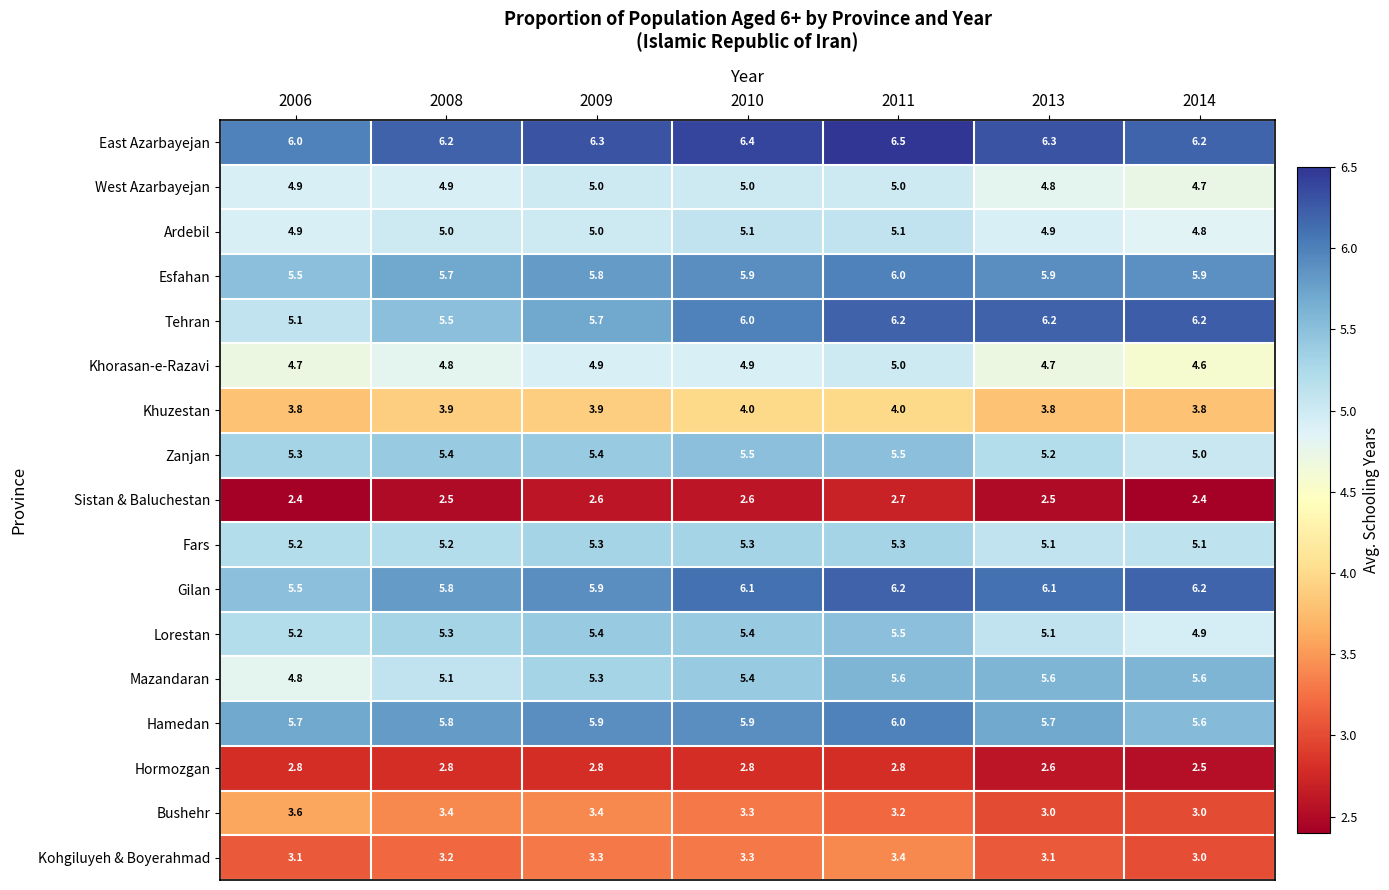

At which category does the chart reach its peak across all series?

2011